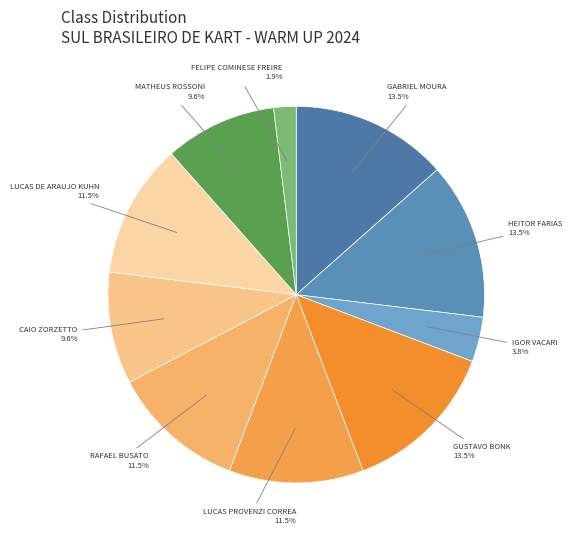

Combined, what portion of the pie is LUCAS PROVENZI CORREA and GUSTAVO BONK?

25.0%